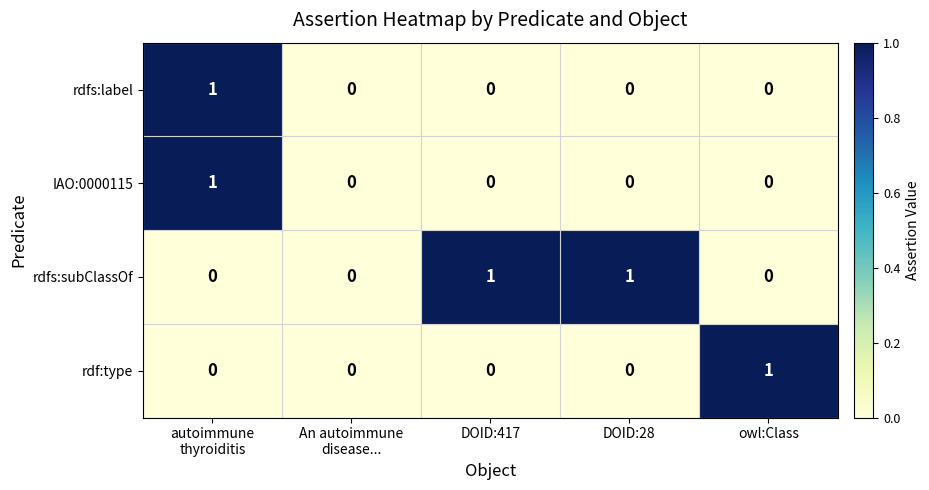

How many rdfs:label values are between 0 and 1?

5